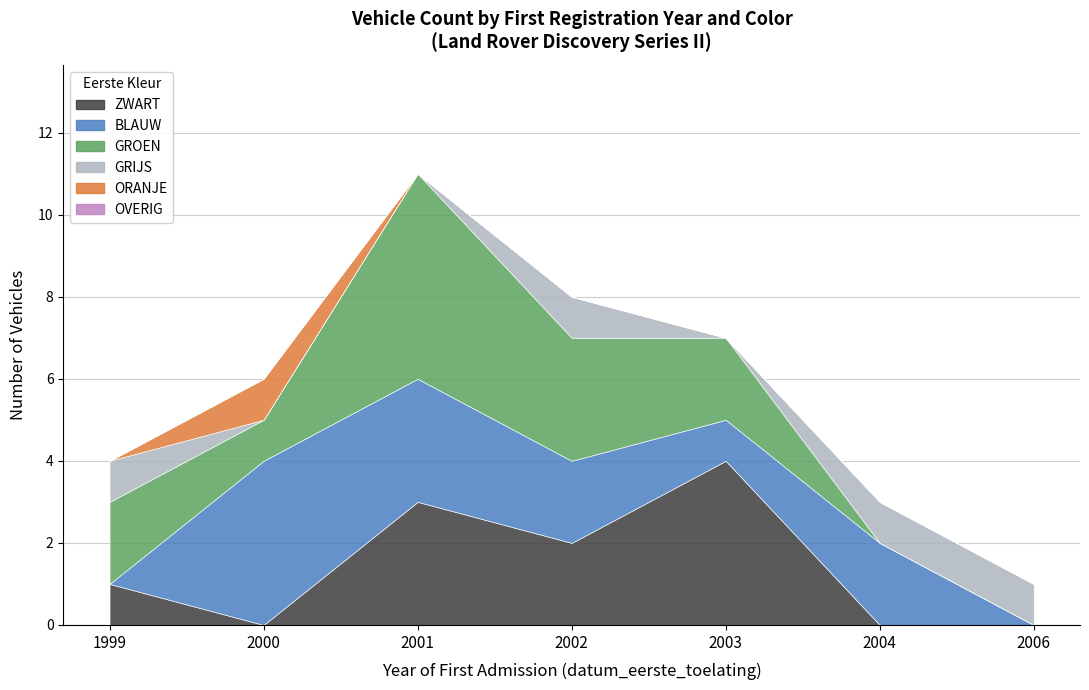

True or false: BLAUW and ORANJE cross at least once.

False